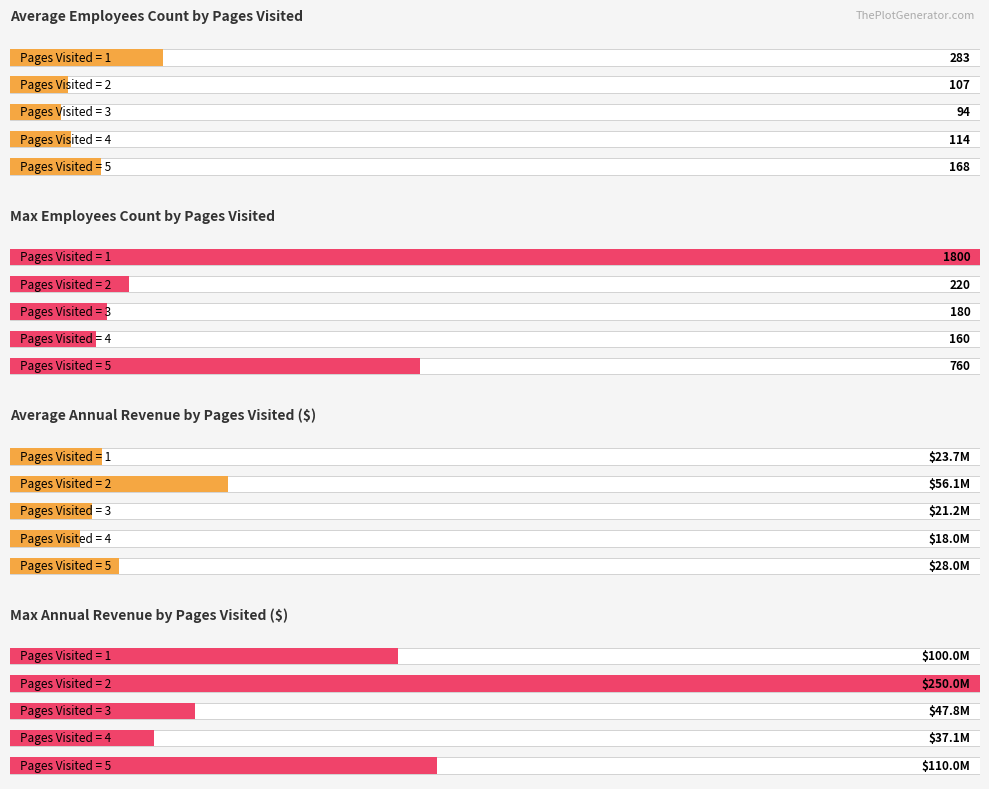

What is the highest value of the AnnualRevenue series?

250000000